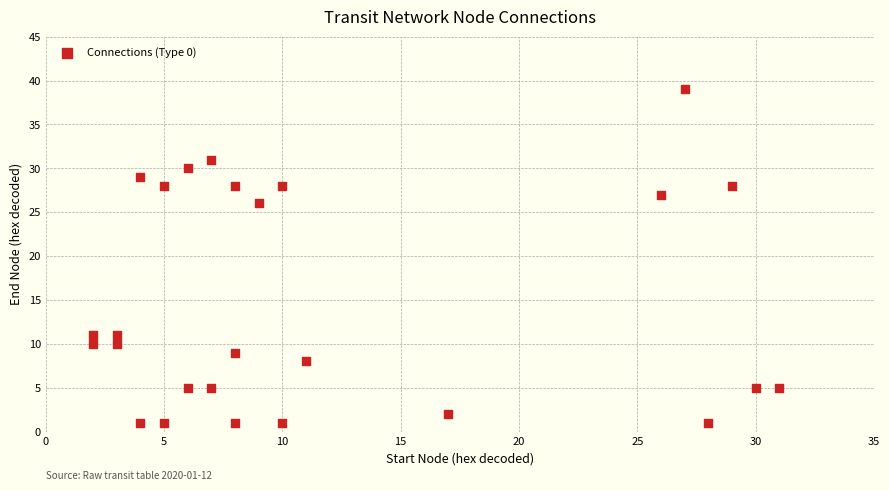

What Y value in the scatter plot is closest to 20?

26